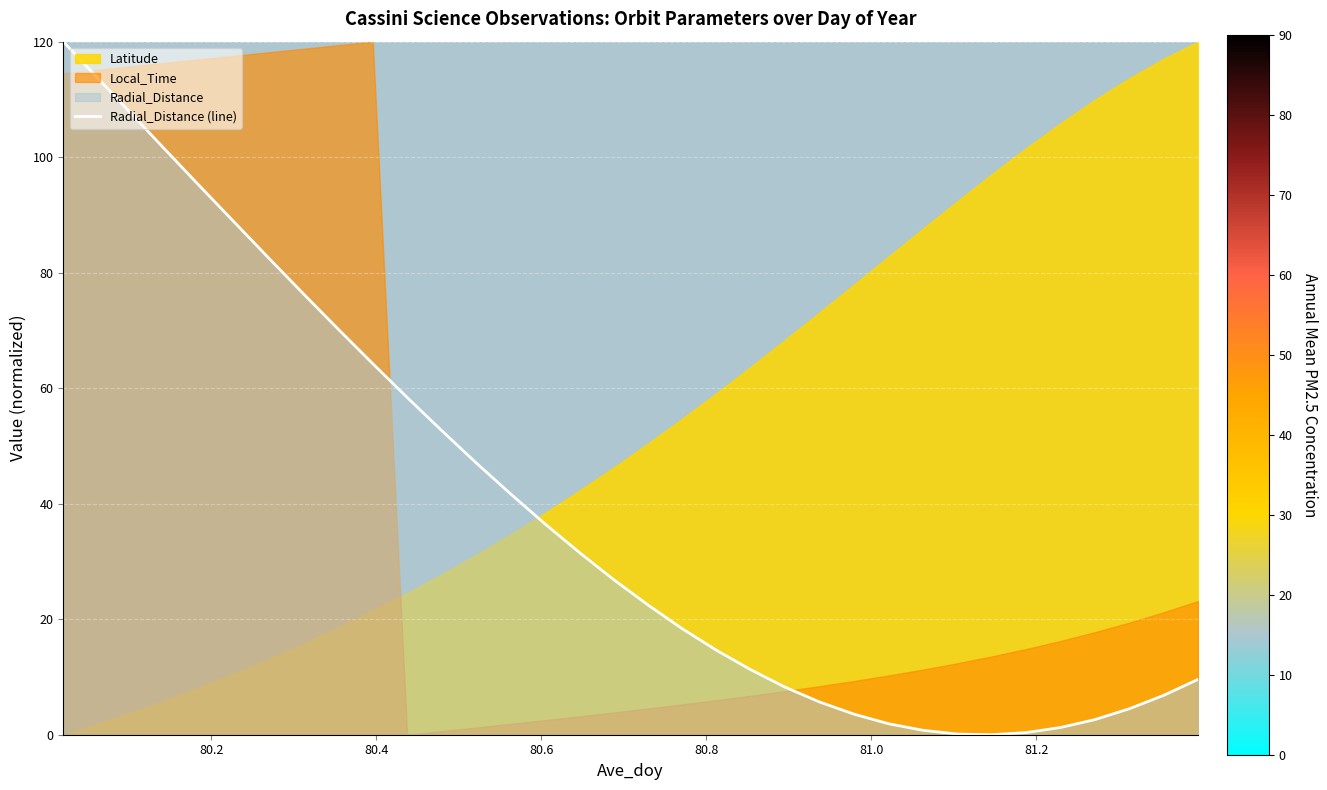

How many interior local valleys (lower than both neighbors) does the data have?

1